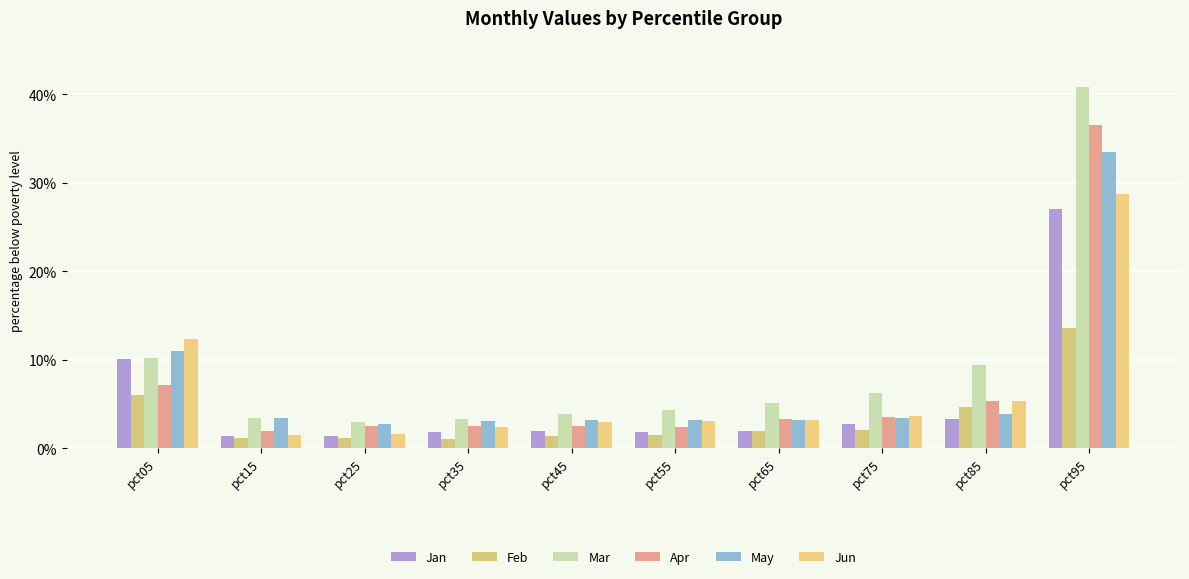

Are the bars grouped side by side (vs. stacked)?

Yes